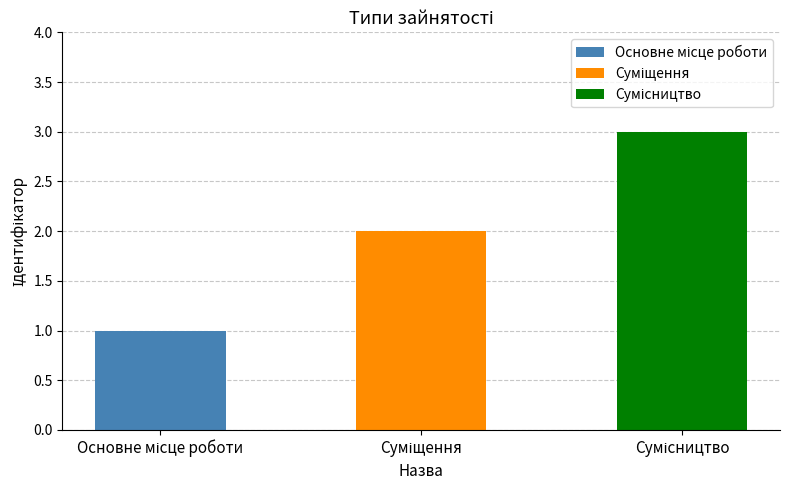

How many values are between 1 and 3?

3